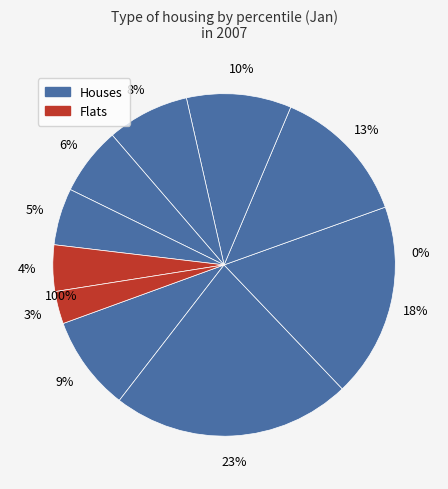

What percentage is the pct25 slice, to the nearest percent?

18%